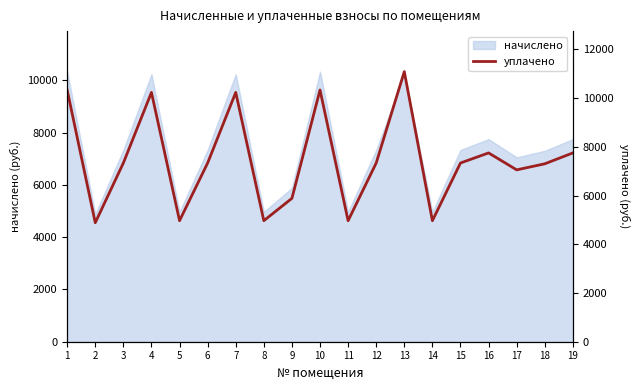

List the labels in order of value, largest first.

13, 1, 10, 4, 7, 16, 19, 3, 6, 12, 15, 18, 17, 9, 5, 8, 11, 14, 2